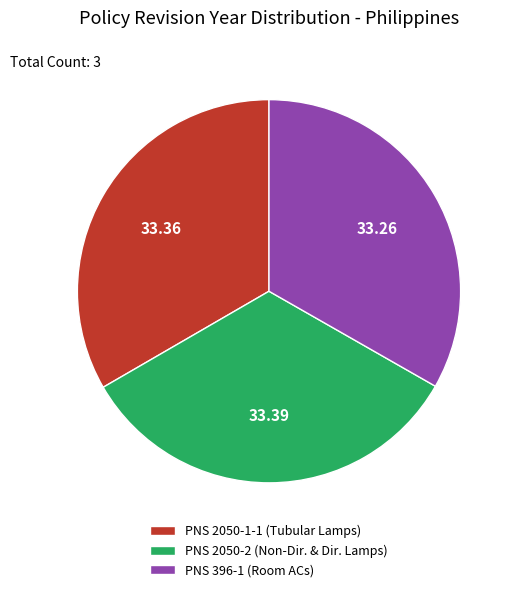

Approximately how many times larger is the value at PNS 2050-2 (Non-Dir. & Dir. Lamps) compared to PNS 396-1 (Room ACs)?

1.0